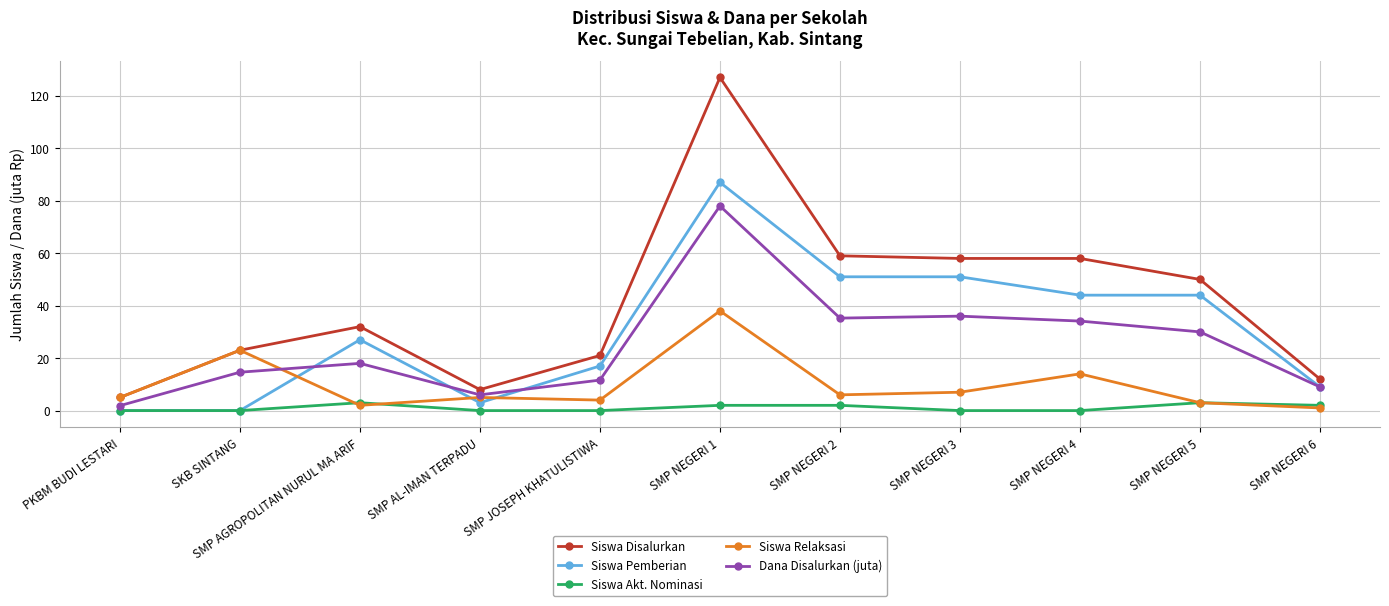

True or false: Dana Disalurkan (juta) has a value of 14.6 at SKB SINTANG.

True